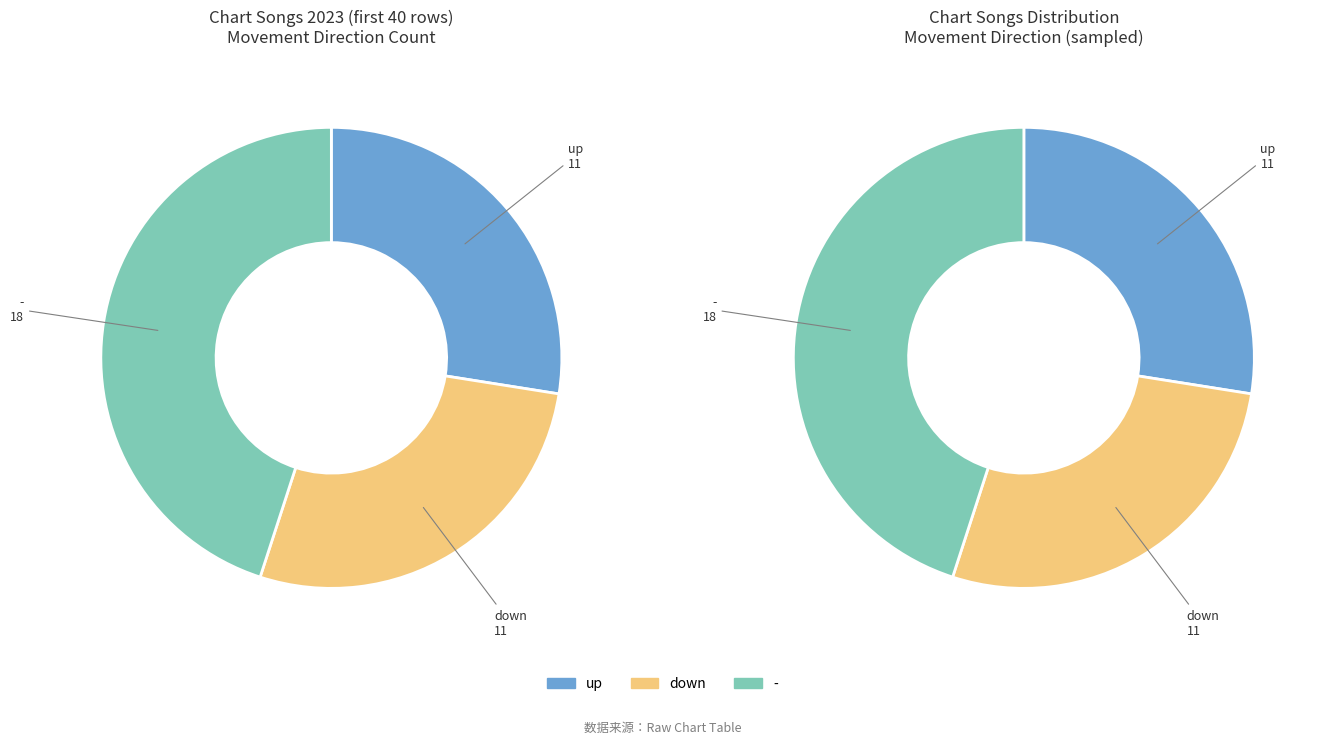

Is the sum of down and - greater than half?

Yes